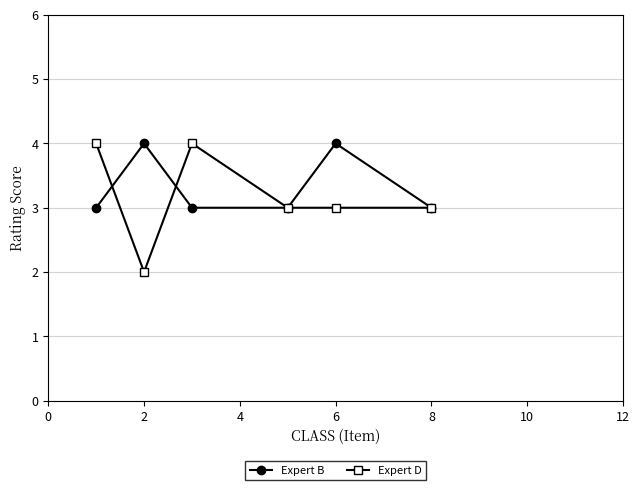

What is the difference between the maximum and minimum values in the Expert B series?

1